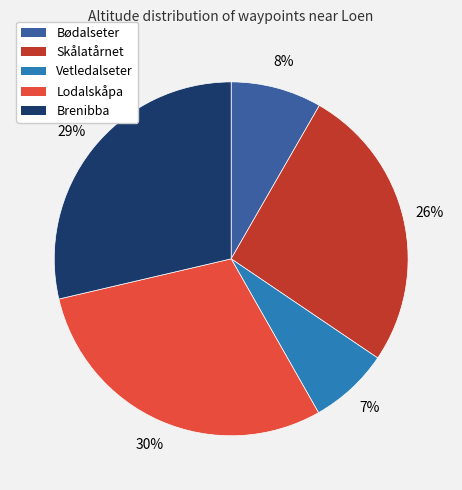

Does any single category account for the majority?

No